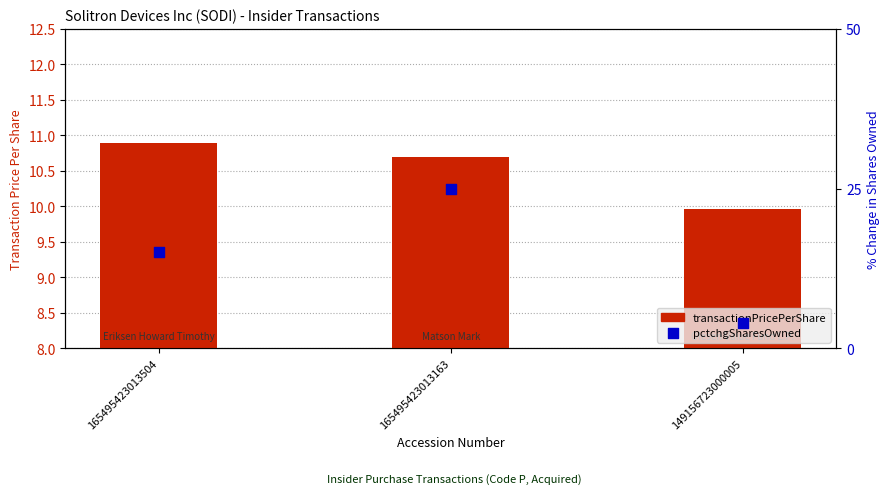

What are all the series names shown in the legend?

transactionPricePerShare, pctchgSharesOwned